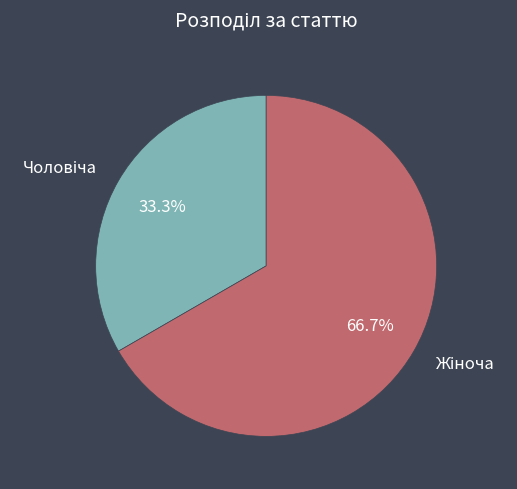

How many segments does this pie chart have?

2